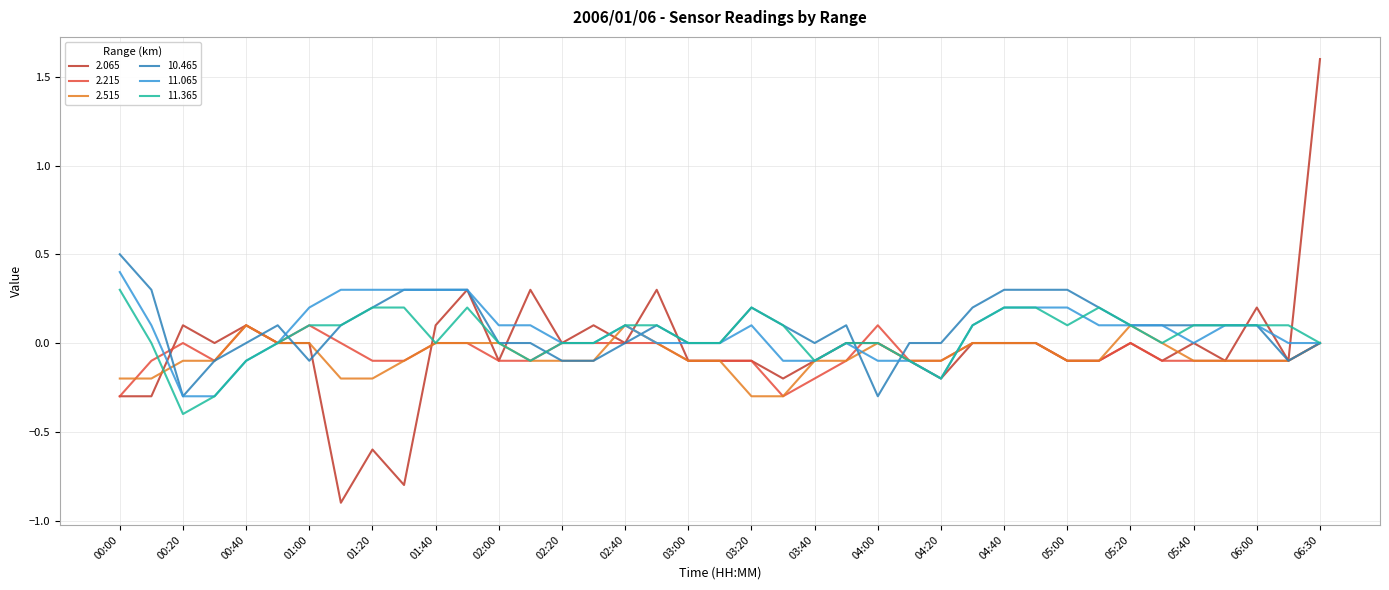

Which series has the largest range (max minus min)?

2.065